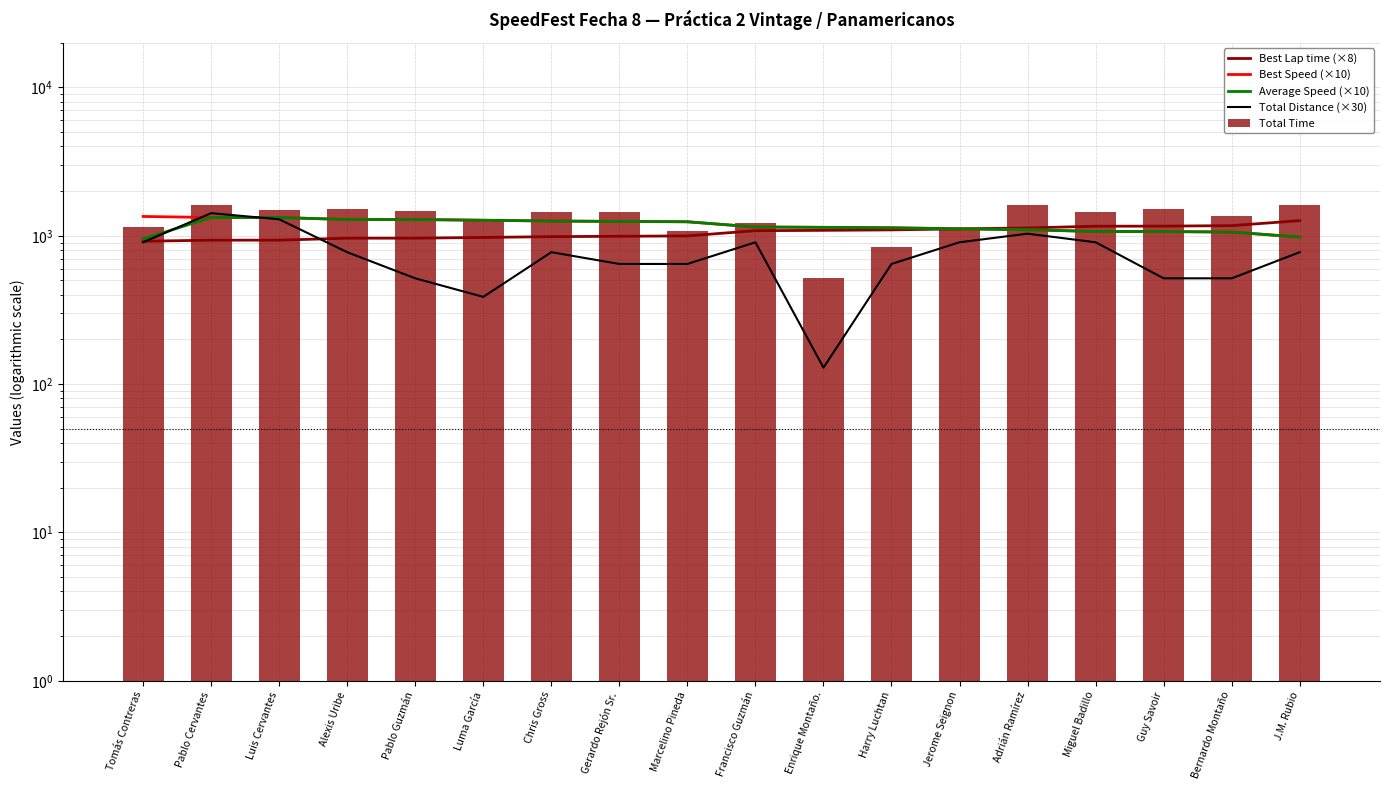

Are the bars grouped side by side (vs. stacked)?

Yes